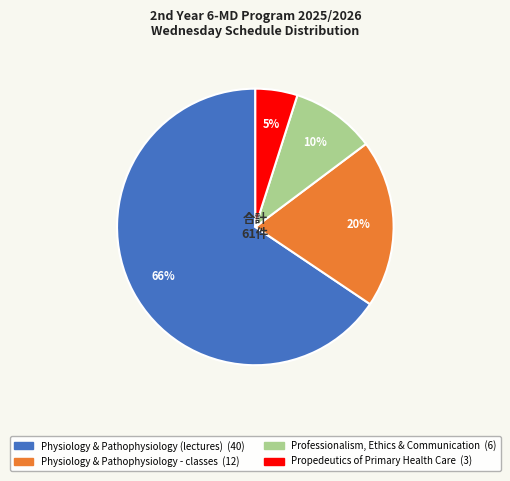

Does Physiology & Pathophysiology (lectures) account for over 50% of the chart?

Yes